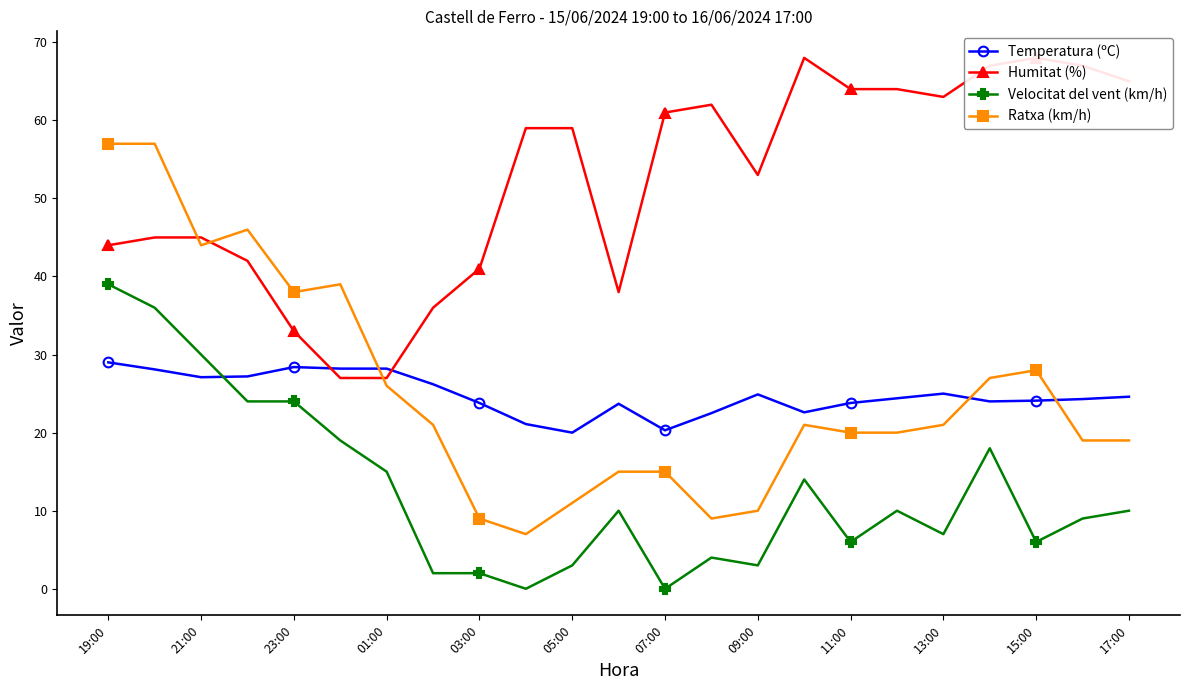

What value does the Velocitat del vent (km/h) series have at 09:00?

3.0